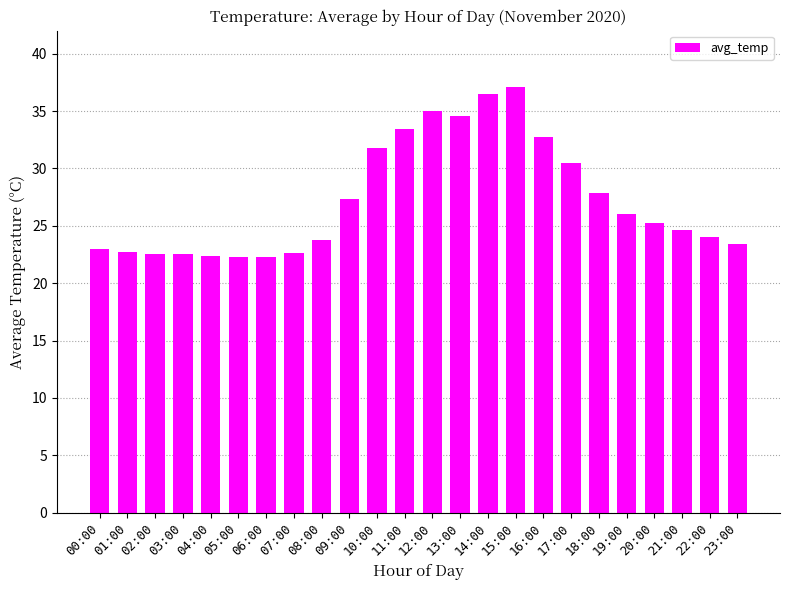

What is the label of the 10th bar from the right?

14:00